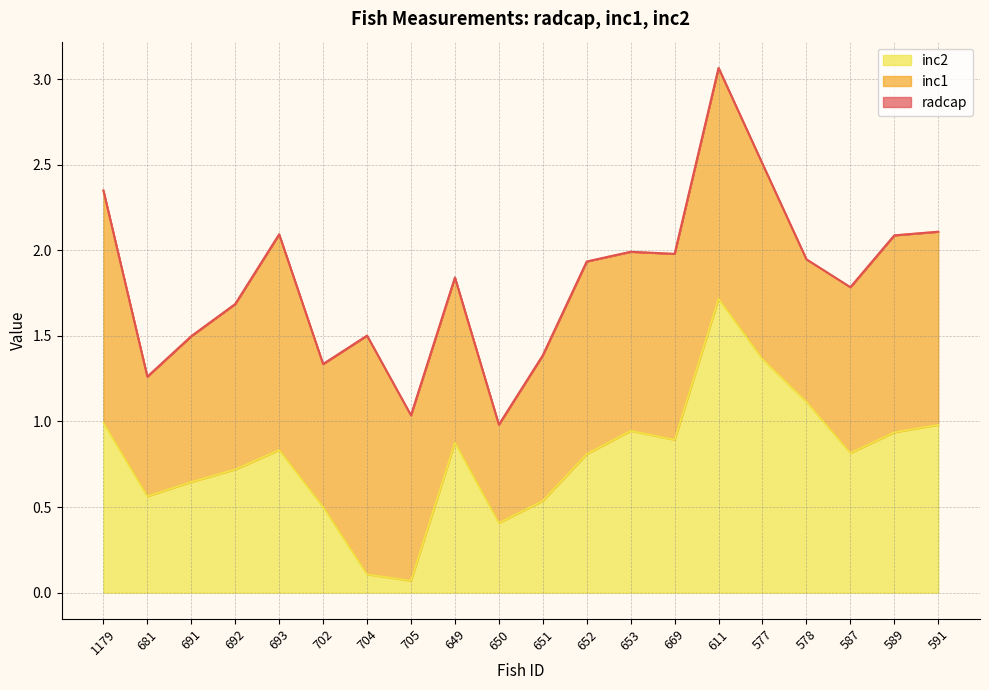

What is the difference between the maximum and minimum values in the inc2 series?

1.6